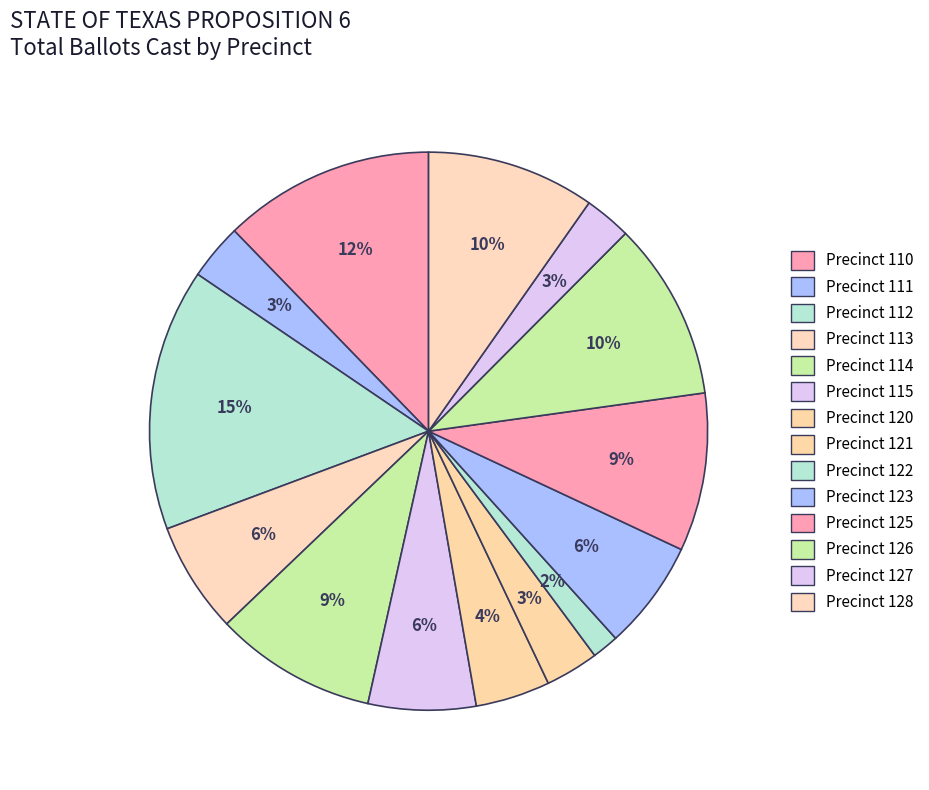

To the nearest percent, what percentage of the pie is Precinct 127?

3%